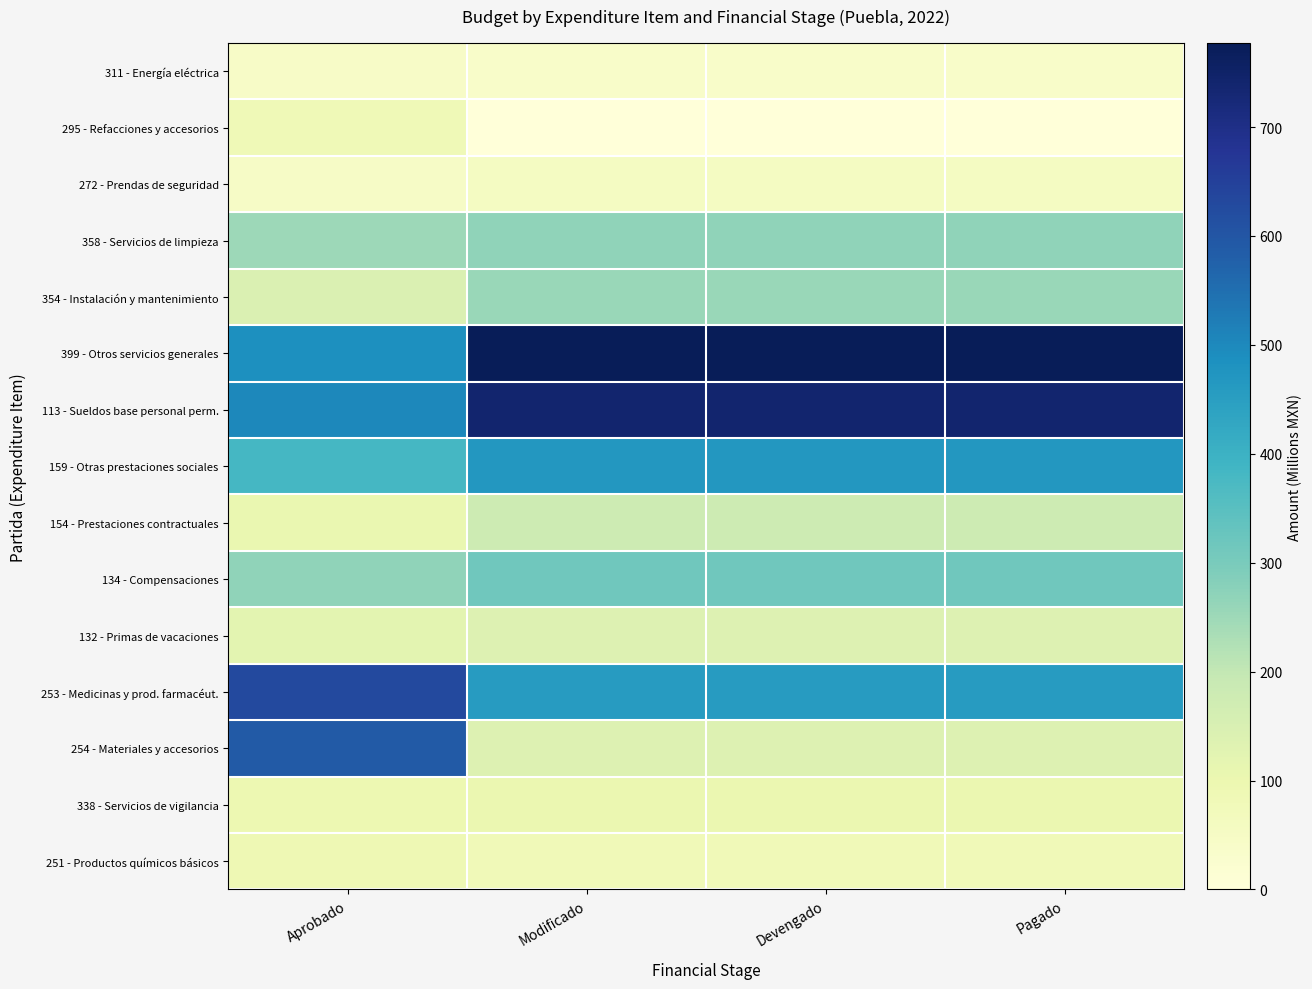

Rank the series by their maximum value, from highest to lowest.

399 - Otros servicios generales, 113 - Sueldos base personal perm., 253 - Medicinas y prod. farmacéut., 254 - Materiales y accesorios, 159 - Otras prestaciones sociales, 134 - Compensaciones, 358 - Servicios de limpieza, 354 - Instalación y mantenimiento, 154 - Prestaciones contractuales, 132 - Primas de vacaciones, 338 - Servicios de vigilancia, 251 - Productos químicos básicos, 295 - Refacciones y accesorios, 272 - Prendas de seguridad, 311 - Energía eléctrica